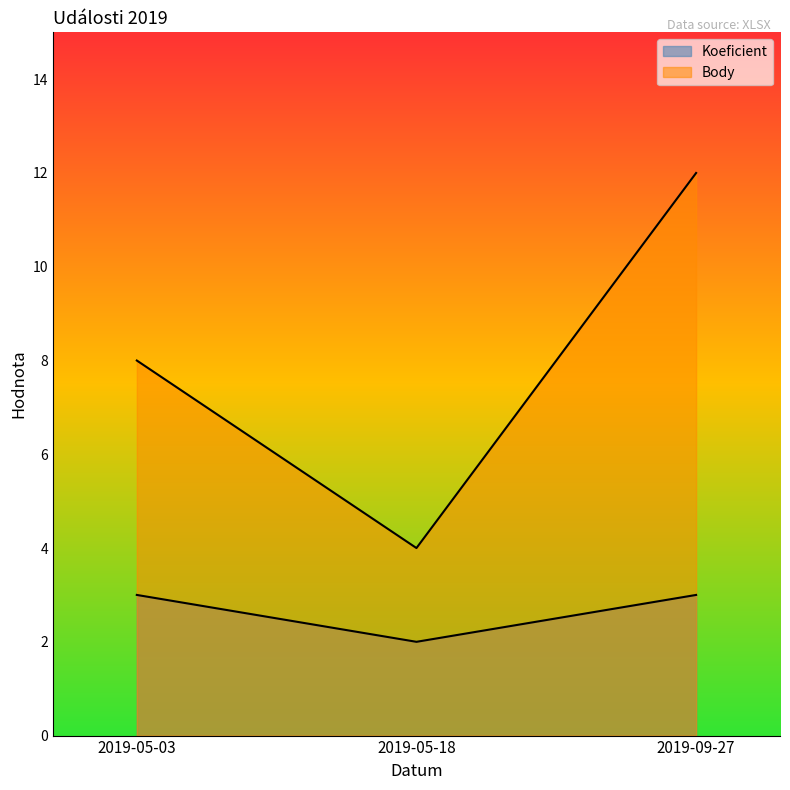

What is the label of the 1st point from the left?

2019-05-03